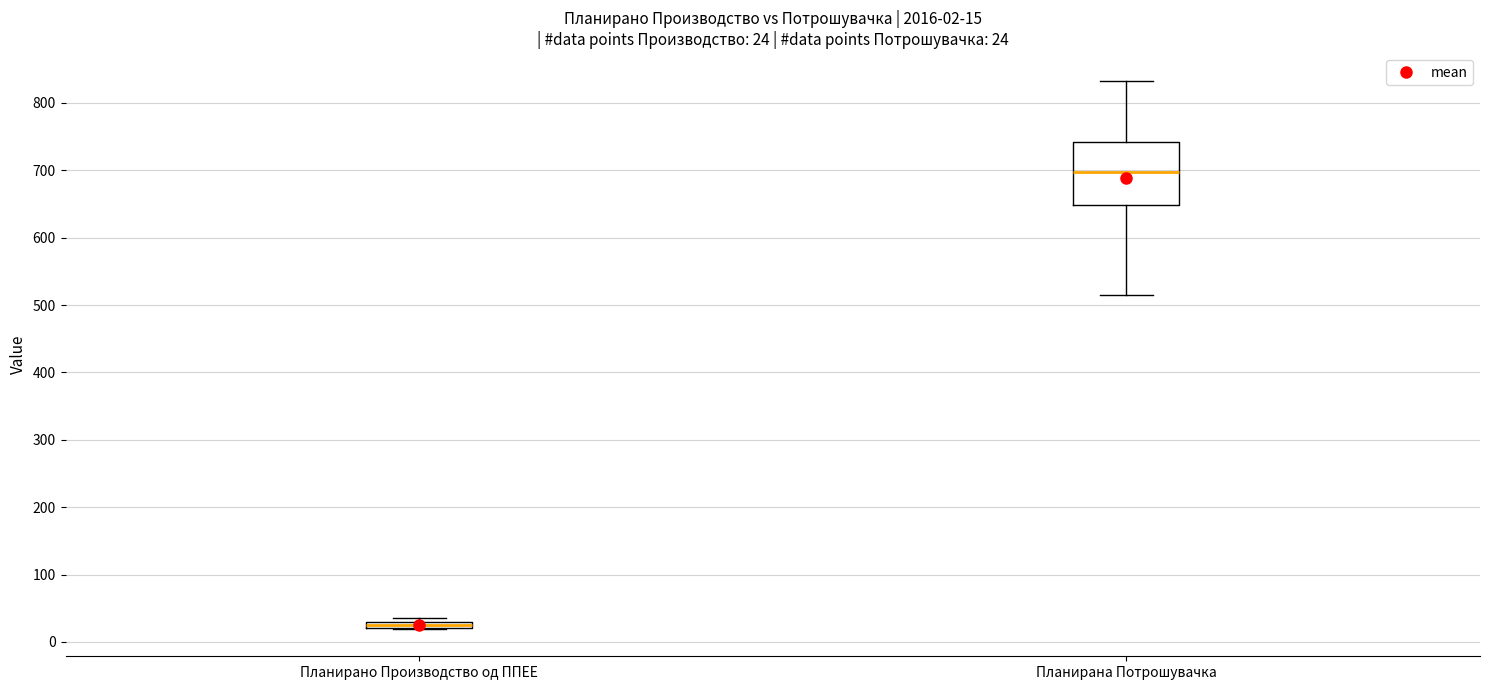

Comparing the boxes themselves (not the whiskers), which one is the tallest?

Планирана Потрошувачка